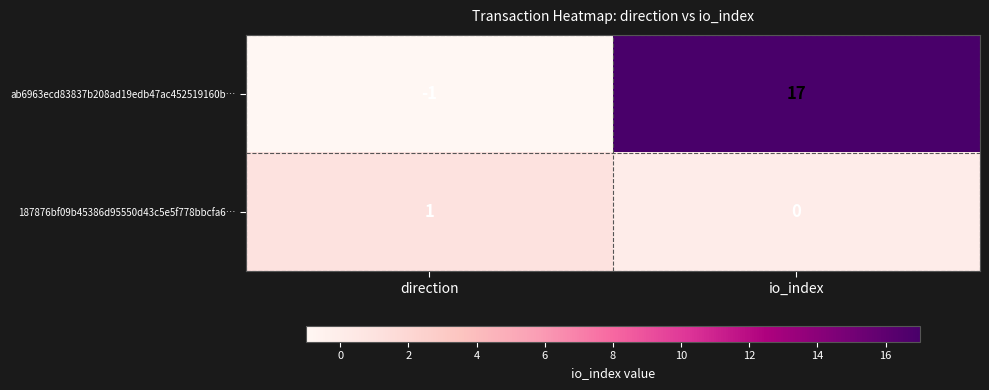

Which series has the largest range (max minus min)?

ab6963ecd83837b208ad19edb47ac452519160b…